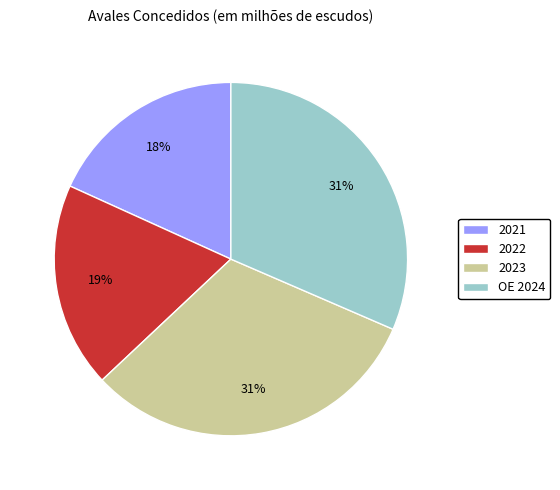

Do 2022 and 2023 together represent more than half of the pie?

Yes